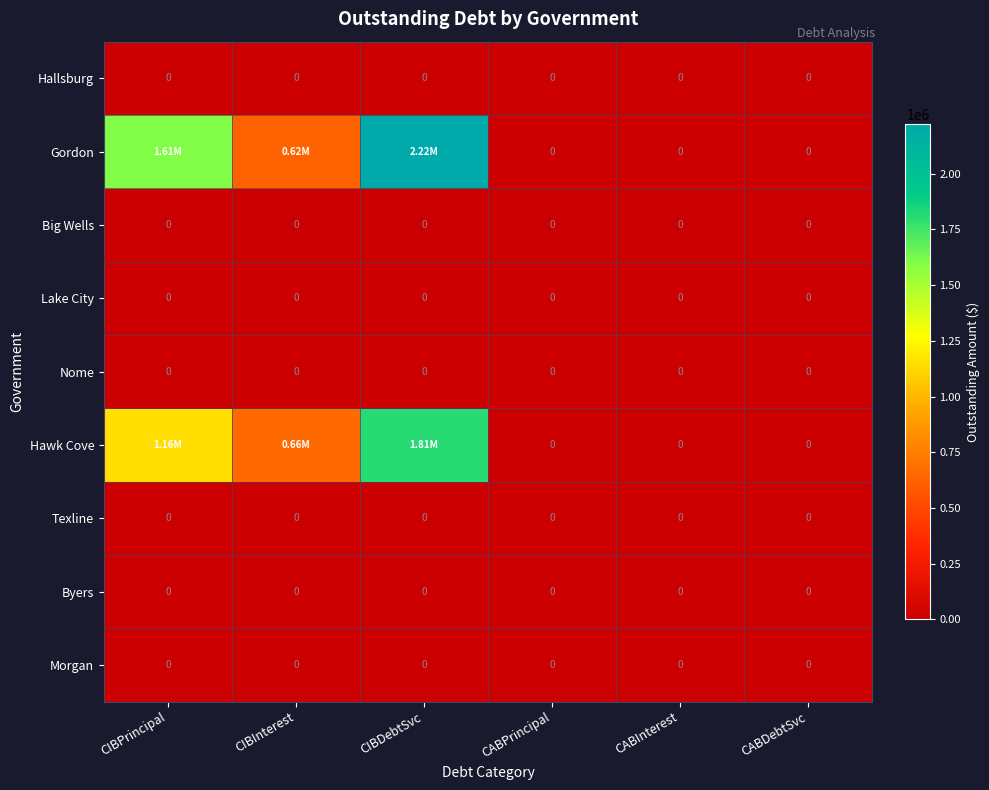

Which series has the widest spread of values?

Gordon